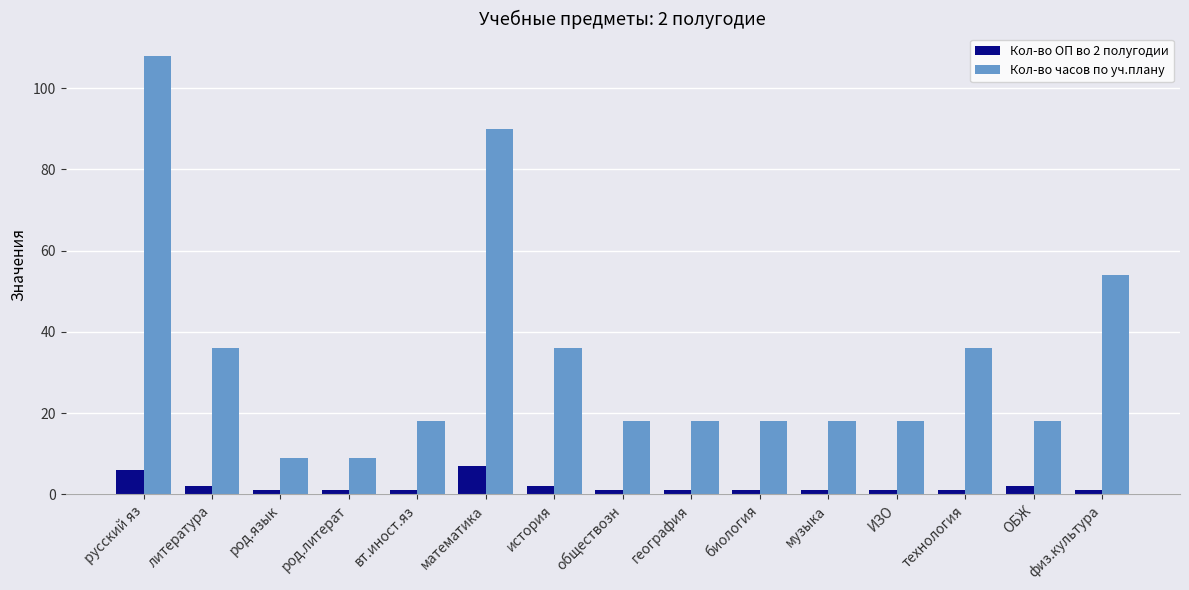

Rank the series at ОБЖ from lowest to highest value.

Кол-во ОП во 2 полугодии, Кол-во часов по уч.плану